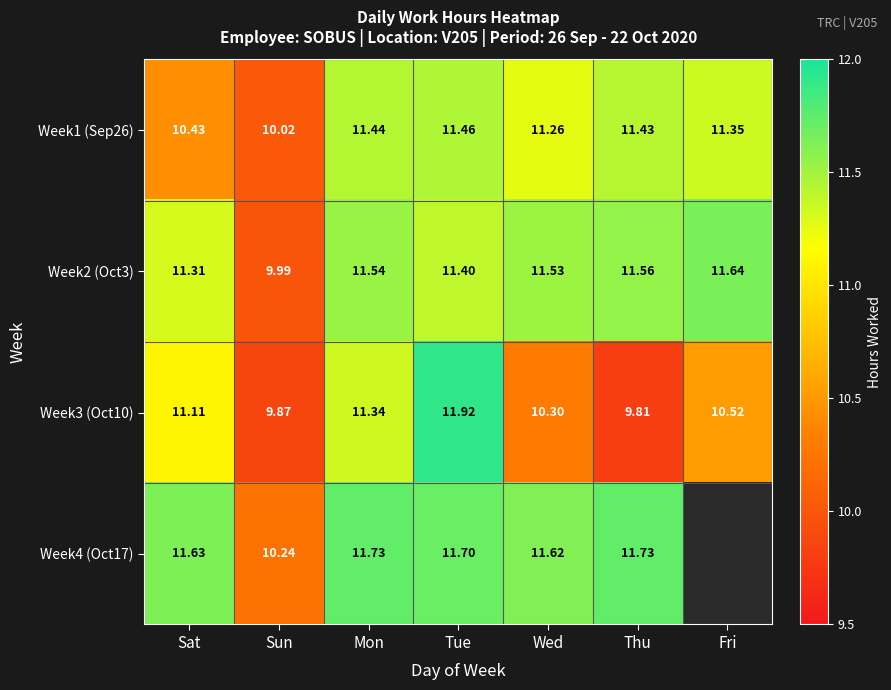

What is the sum of all Week1 (Sep26) values?

77.4